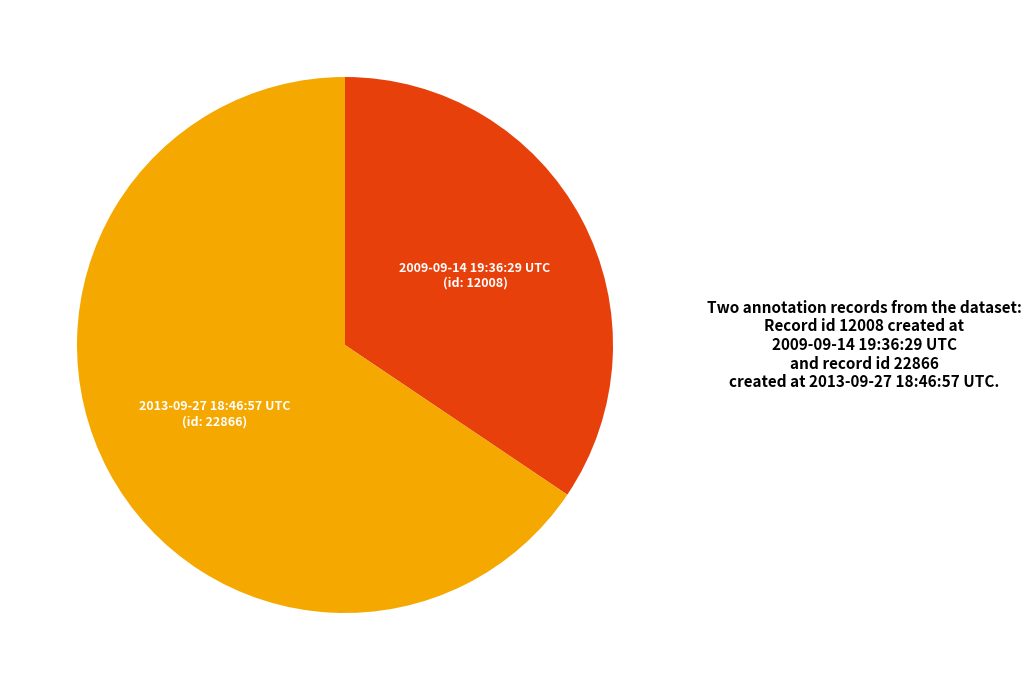

Is it true that 2013-09-27 18:46:57 UTC is 66% of the pie?

True